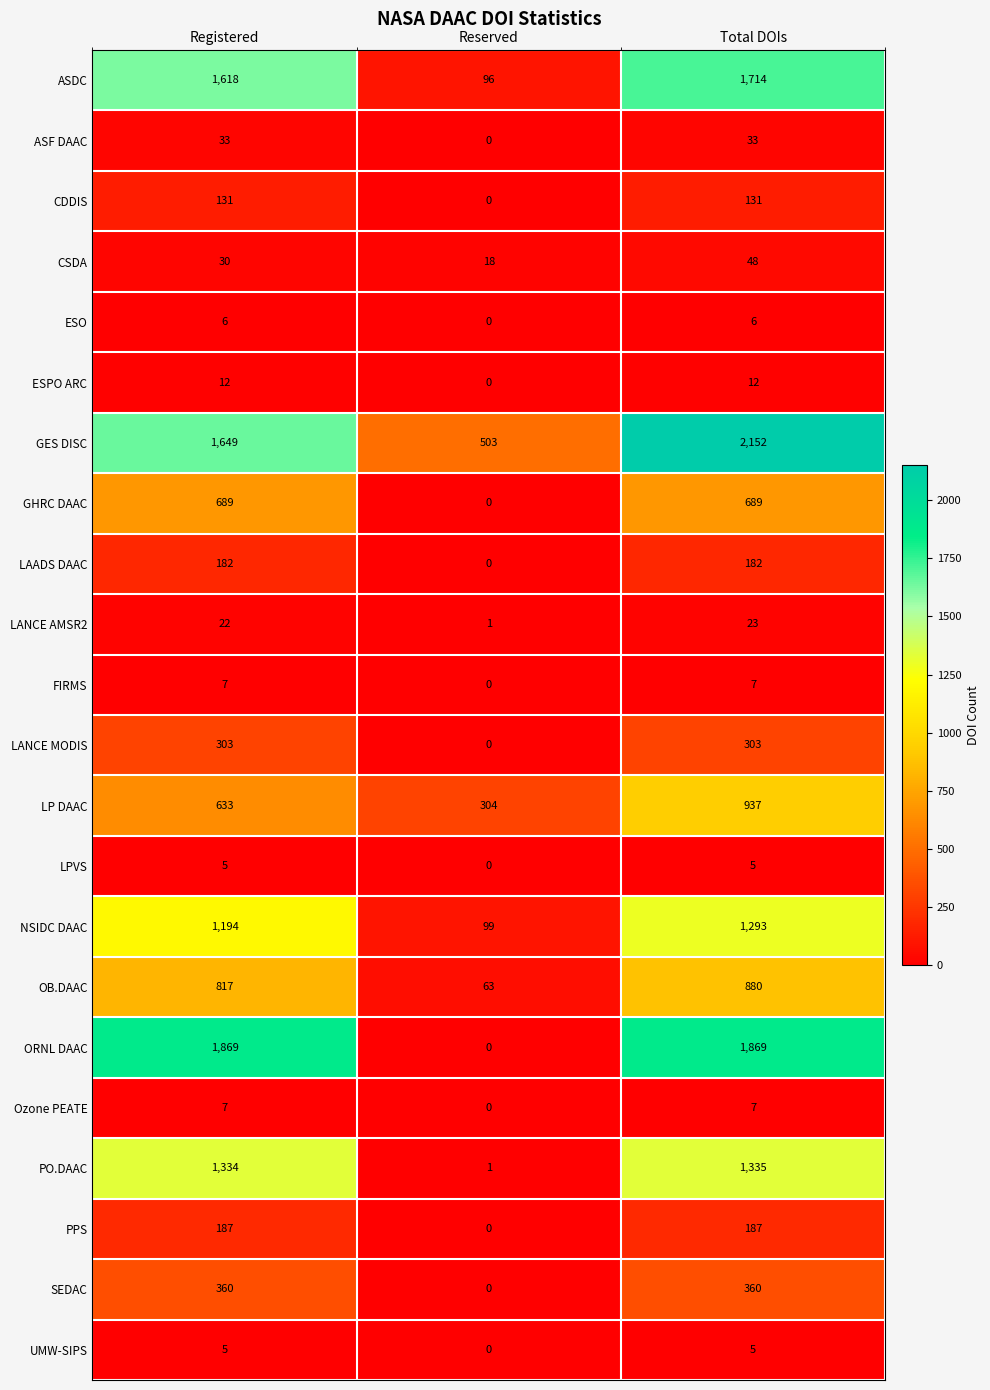

What is the maximum value shown in the chart?

2152